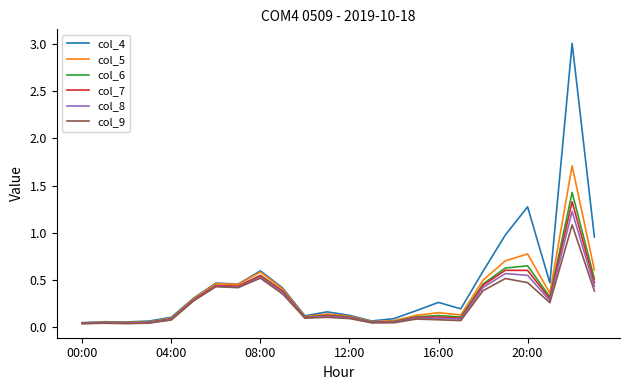

What is the highest value of the col_6 series?

1.4